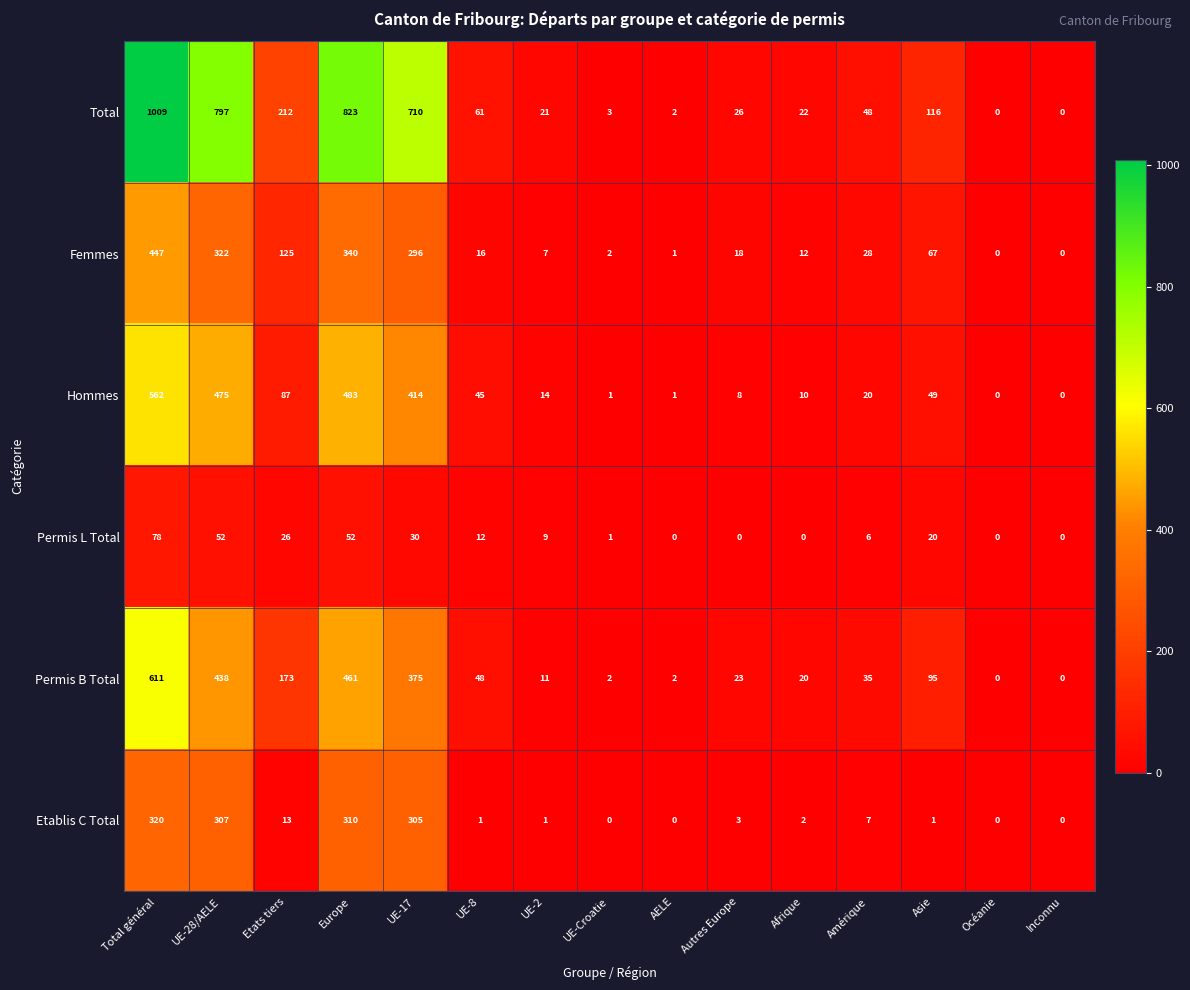

Between Etats tiers and Amérique, which series saw the biggest shift?

Total